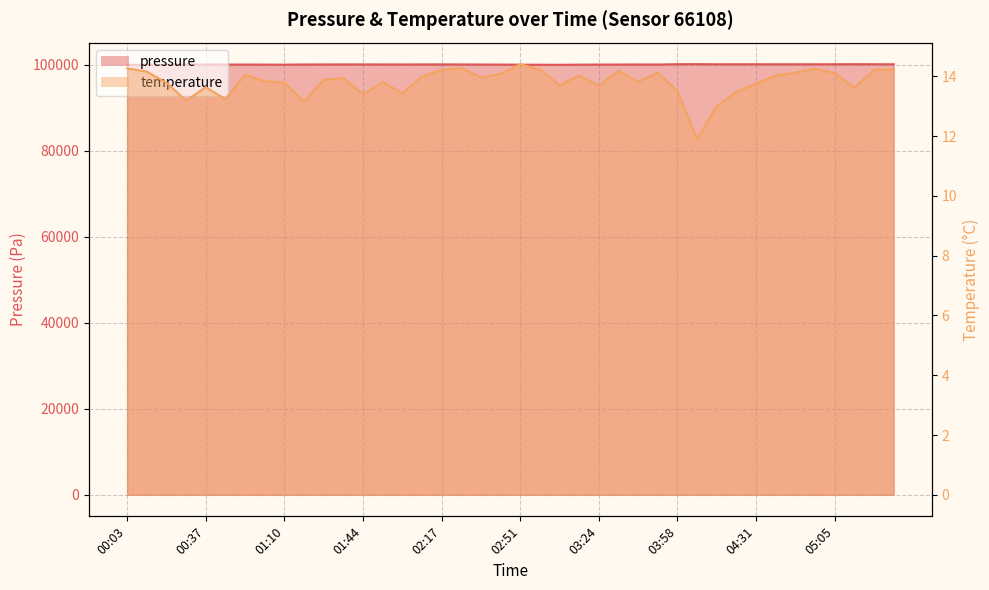

True or false: pressure has more than 1 points higher than both neighbors.

True